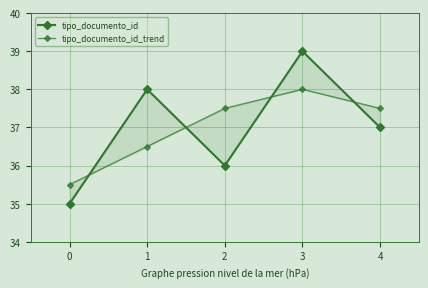

Which series has the widest spread of values?

tipo_documento_id